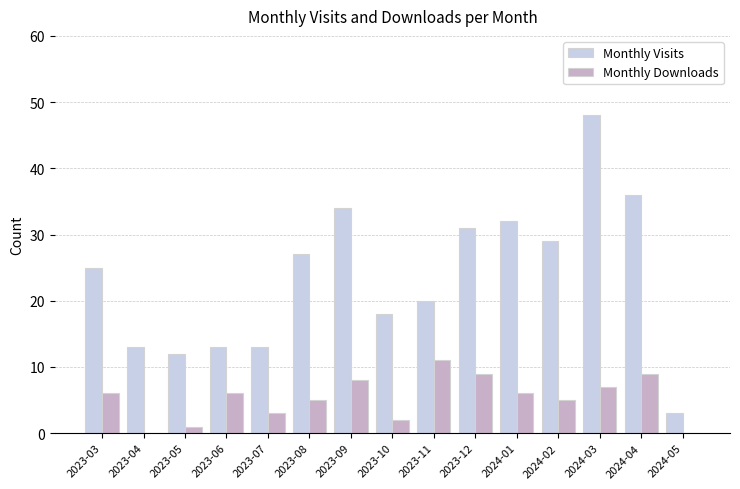

Count the number of data series in this chart.

2